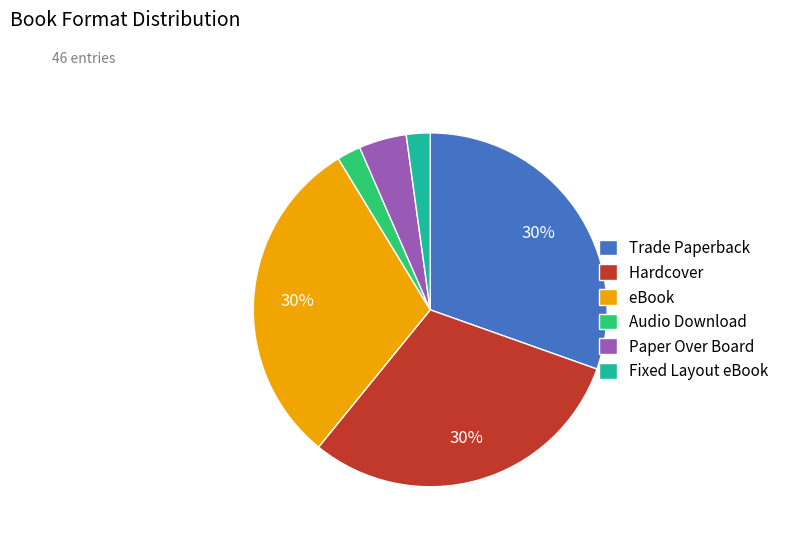

What percentage is the Paper Over Board slice, to the nearest percent?

4%